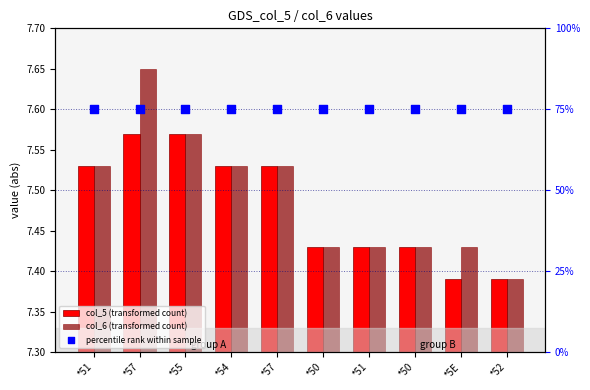

At how many categories does at least one series exceed 70?

10